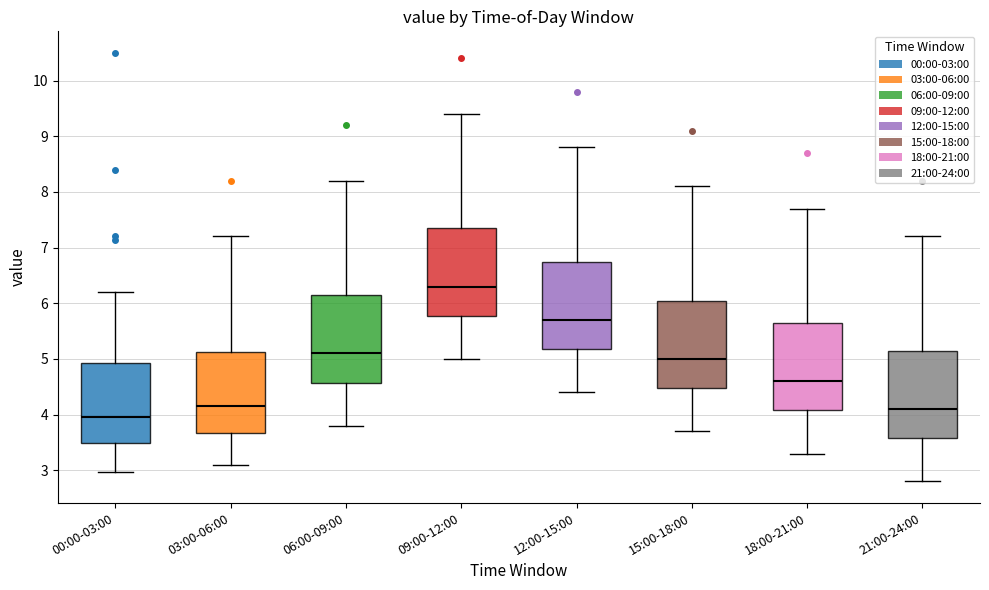

Where does the lower whisker of the box for 03:00-06:00 end on the y-axis? The values are not printed on the chart, so give them approximately, as read against the axis.

3.1